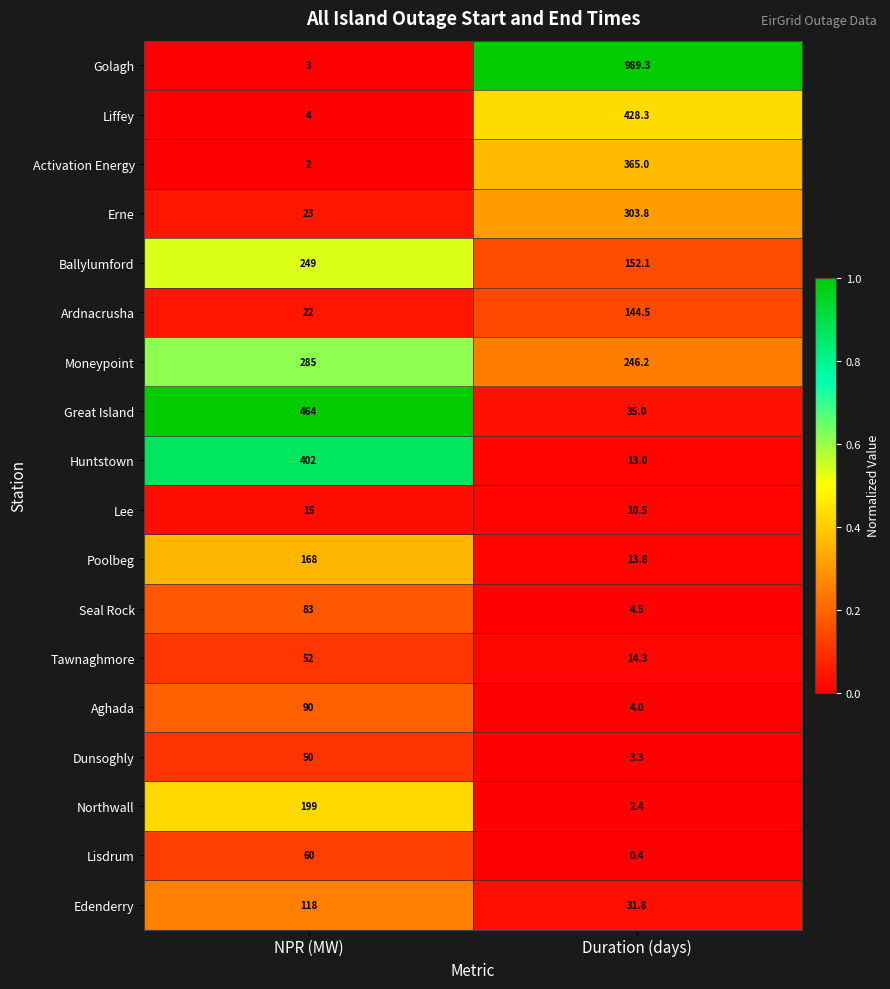

Rank the series by their maximum value, from lowest to highest.

Lee, Dunsoghly, Tawnaghmore, Lisdrum, Seal Rock, Aghada, Edenderry, Ardnacrusha, Poolbeg, Northwall, Ballylumford, Moneypoint, Erne, Activation Energy, Huntstown, Liffey, Great Island, Golagh